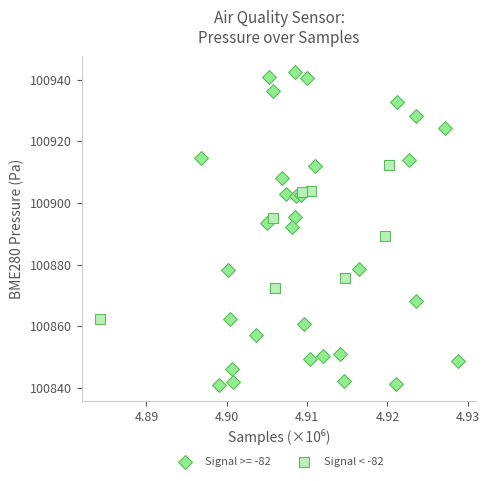

Which series has the widest spread of Y values?

Signal >= -82